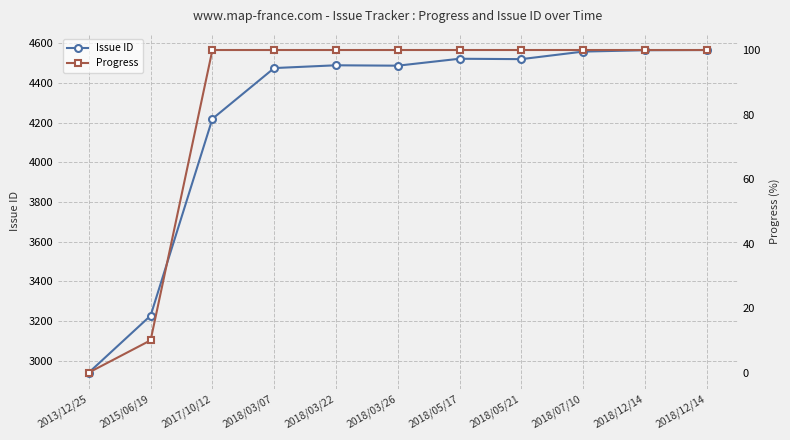

What is the difference between the second highest and second lowest values in the Progress series?

90